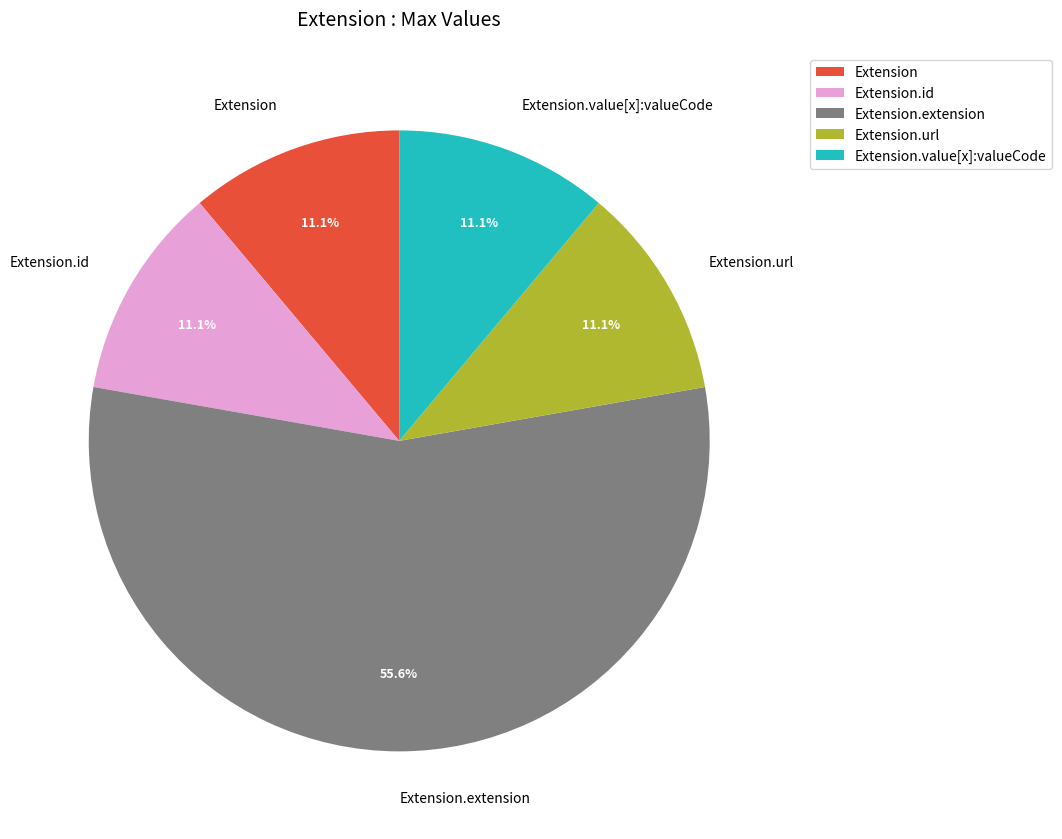

Which category has the biggest portion of the pie?

Extension.extension